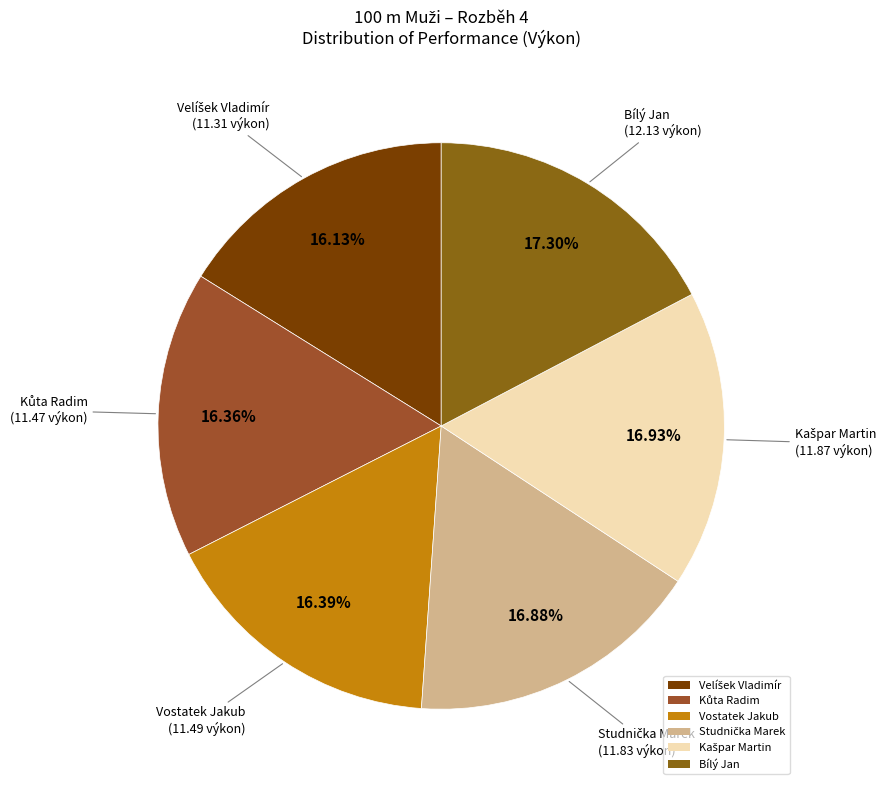

Does any single category account for the majority?

No